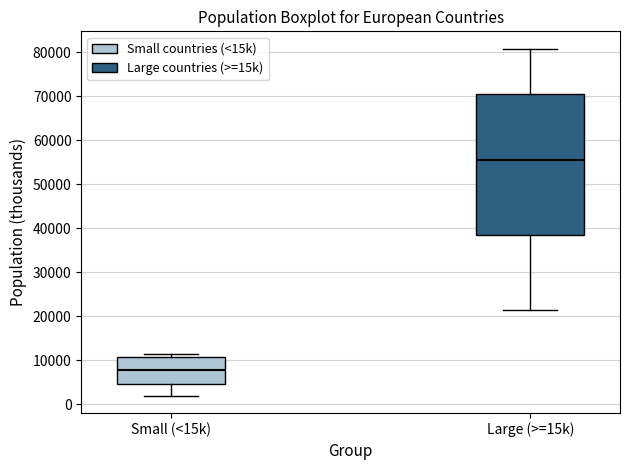

Which box's median line is the highest?

Large (>=15k)